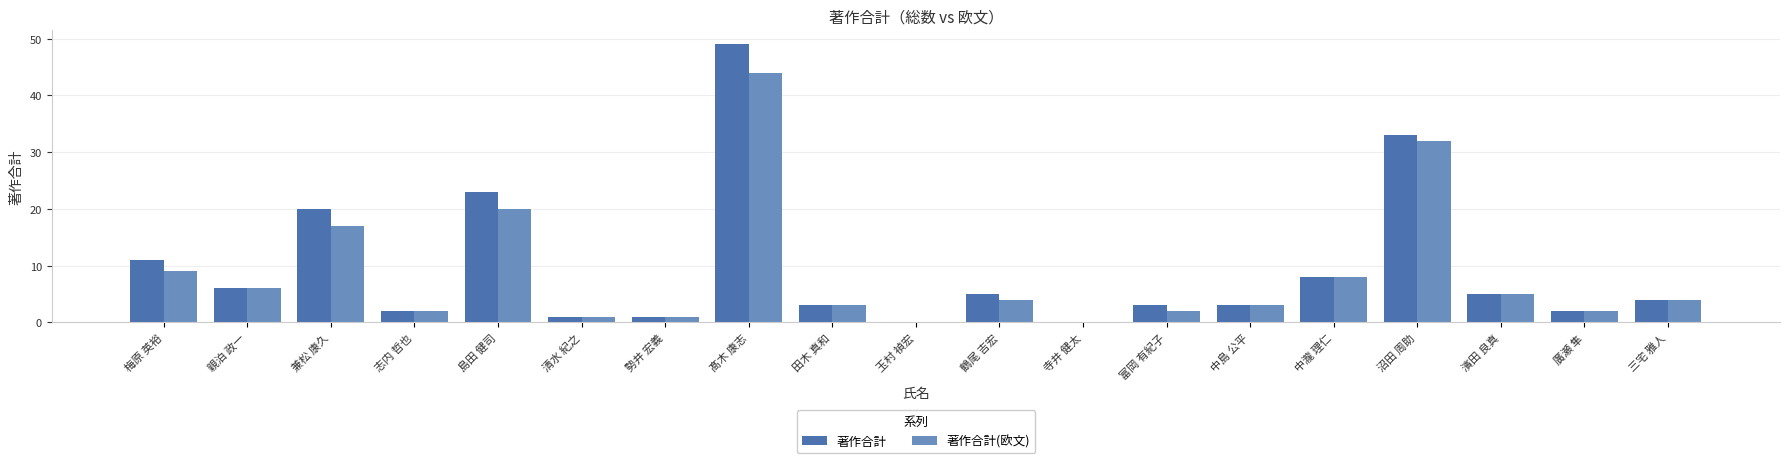

The 著作合計(欧文) series shows 2 at 濱田 良真. True or false?

False